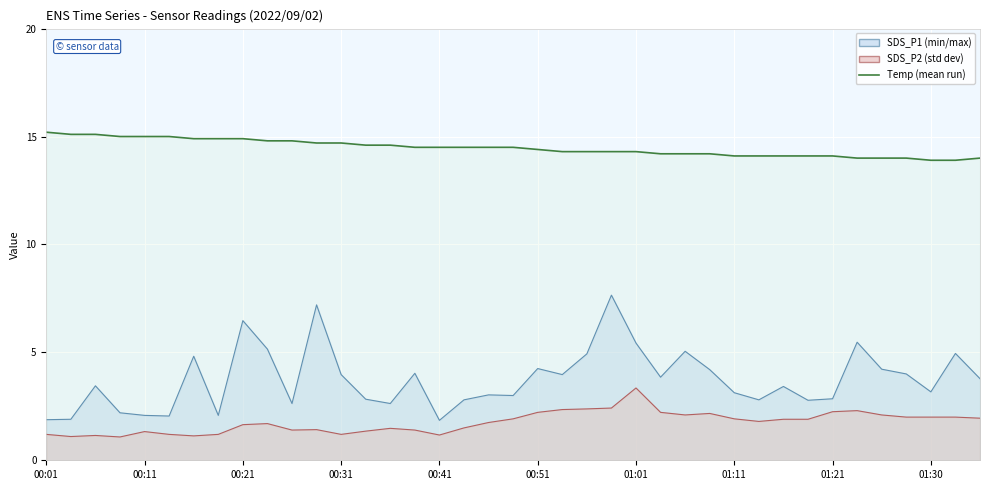

What is the label of the 33rd point from the right?

00:16